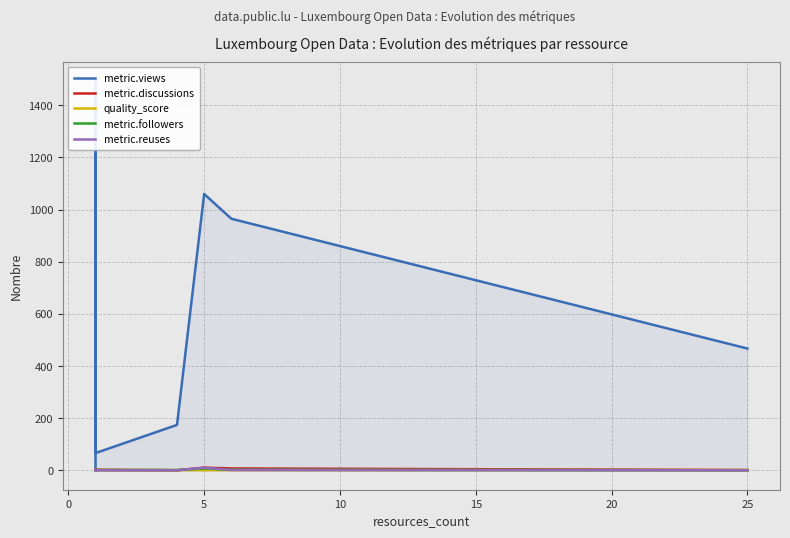

Does the chart have visible grid lines?

Yes